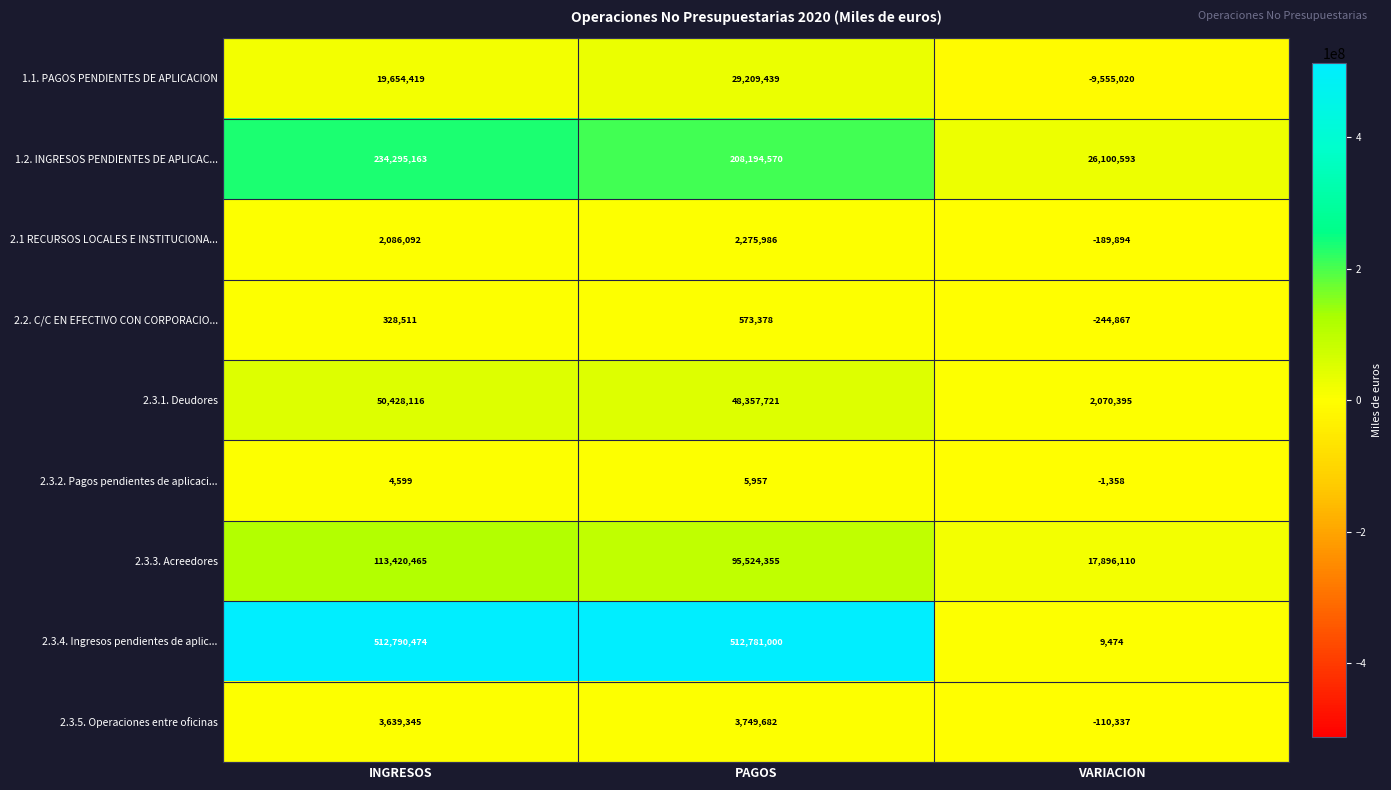

What is the smallest value displayed?

-9555020